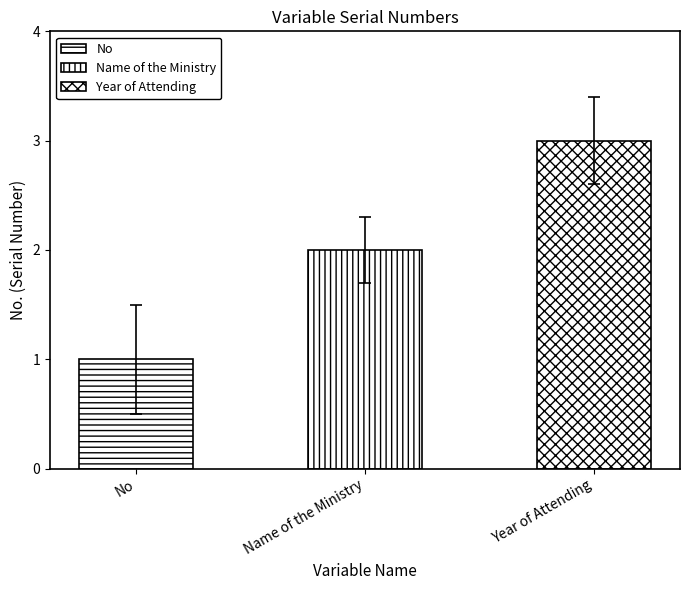

What is the difference between the values at Name of the Ministry and No?

1